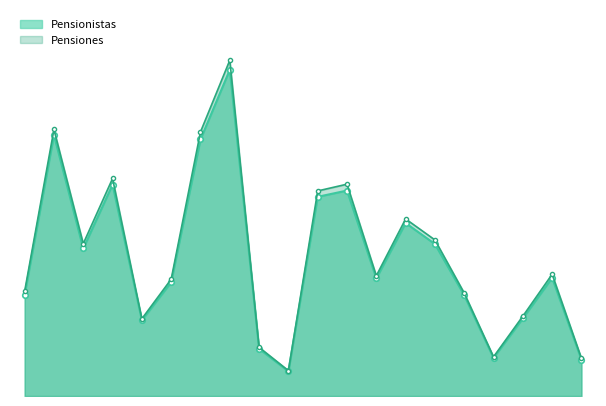

What is the sum of all Pensiones_line values?

259699